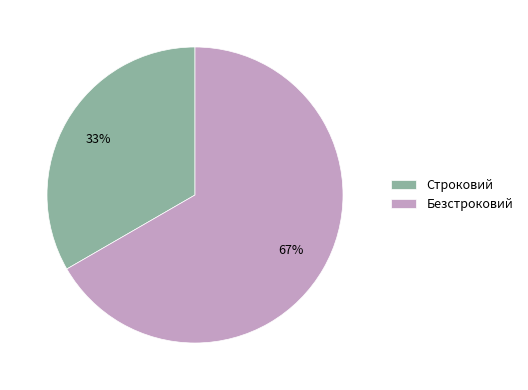

To the nearest percent, what percentage of the pie is Безстроковий?

67%